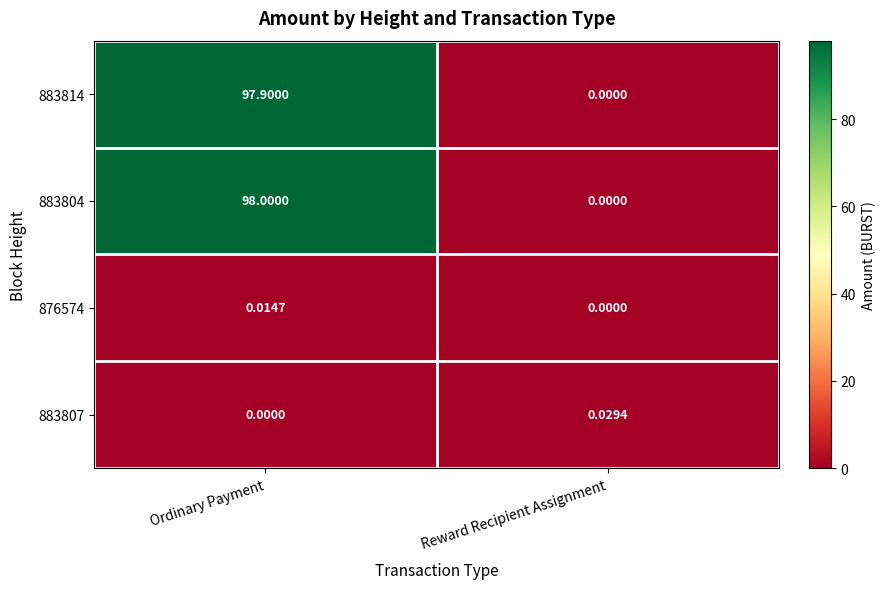

How many series are shown in this chart?

4